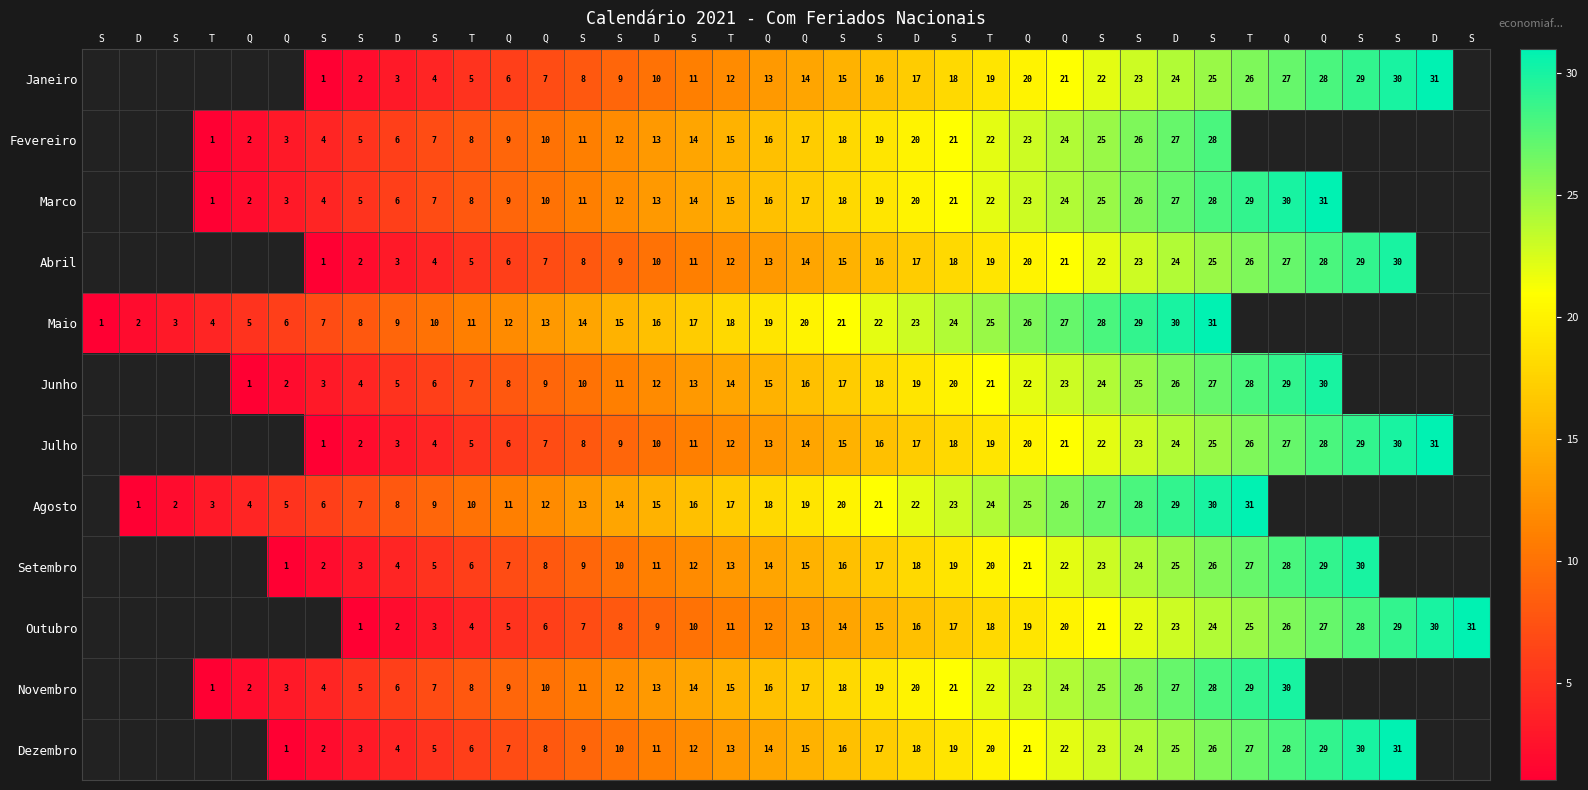

Rank the series by their average value, from highest to lowest.

Janeiro, Fevereiro, Marco, Abril, Maio, Junho, Julho, Agosto, Setembro, Outubro, Novembro, Dezembro